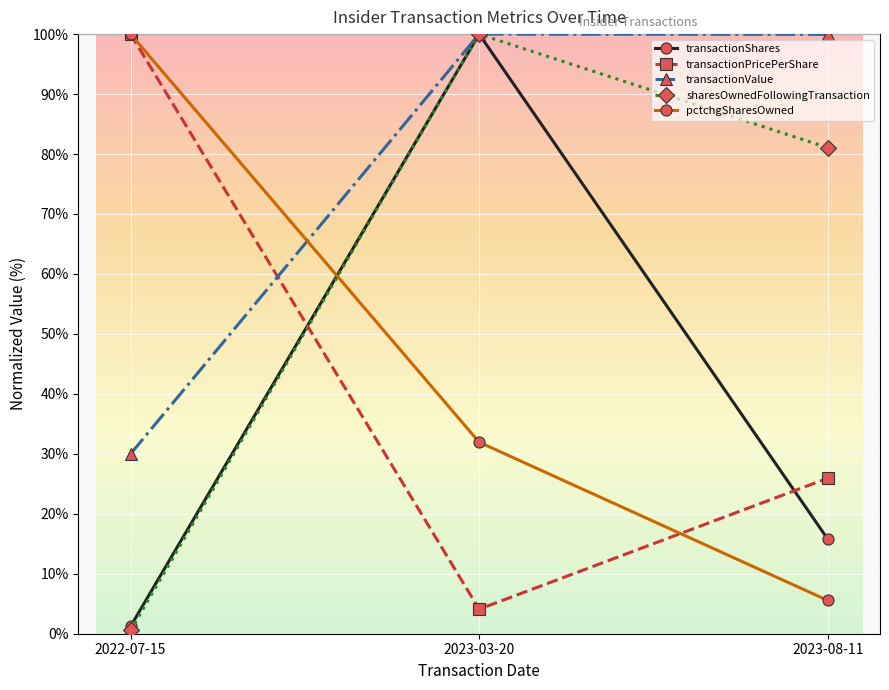

Read the transactionPricePerShare value at 2023-03-20.

4.1